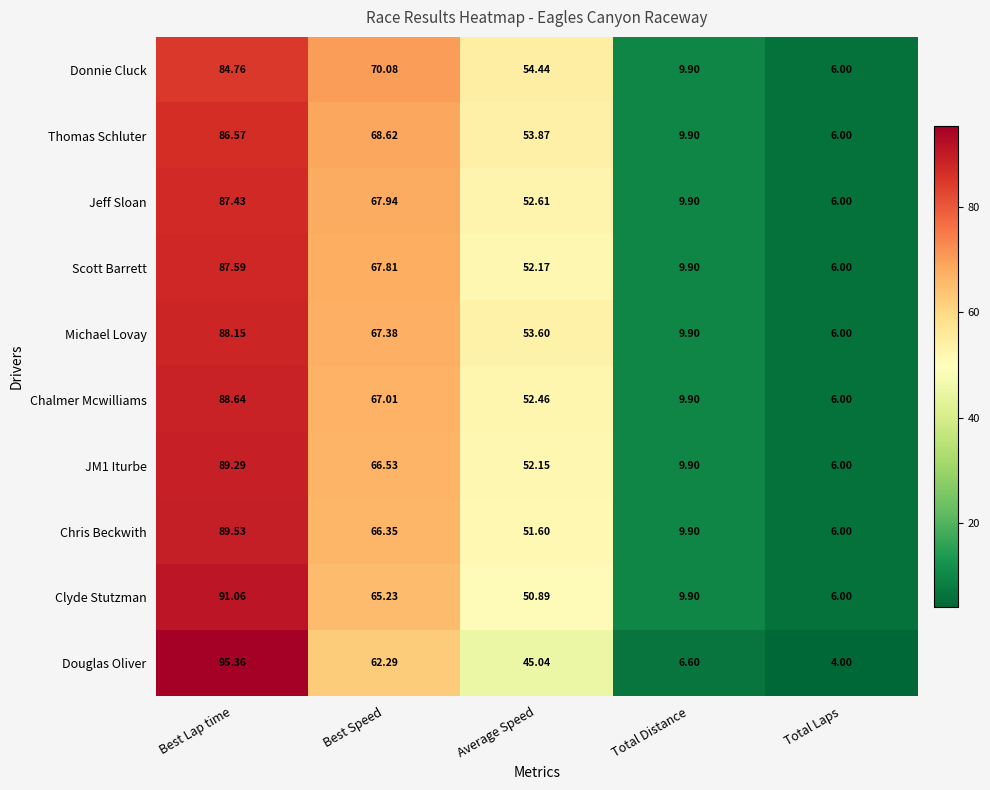

Which series changed the most between Best Lap time and Best Speed?

Douglas Oliver